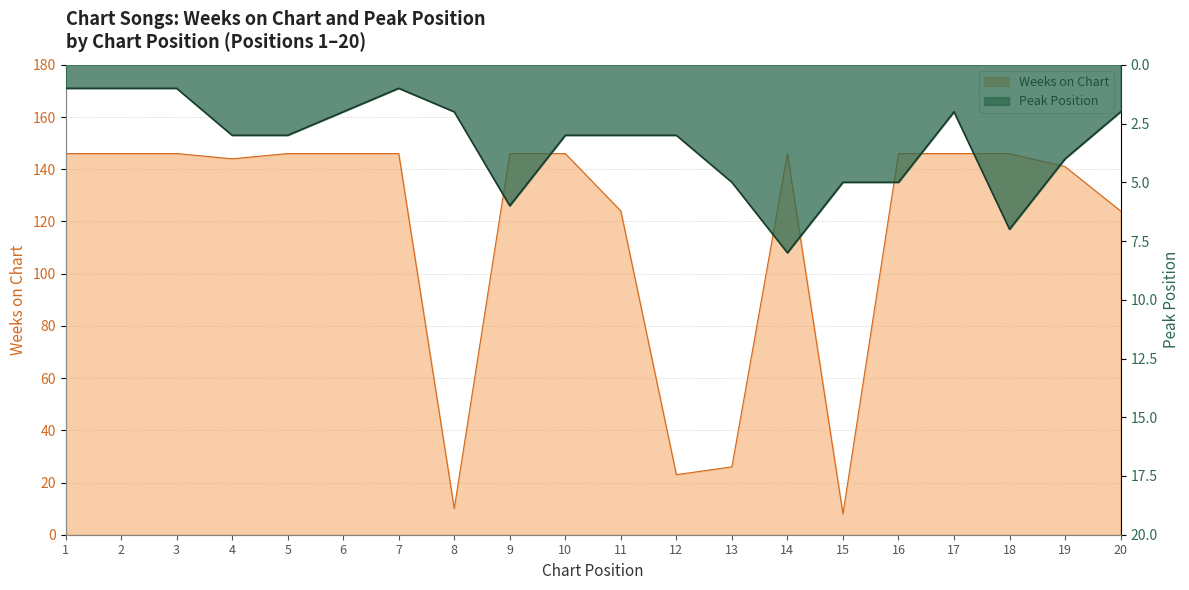

The value of Weeks on Chart at 1 is 99. True or false?

False